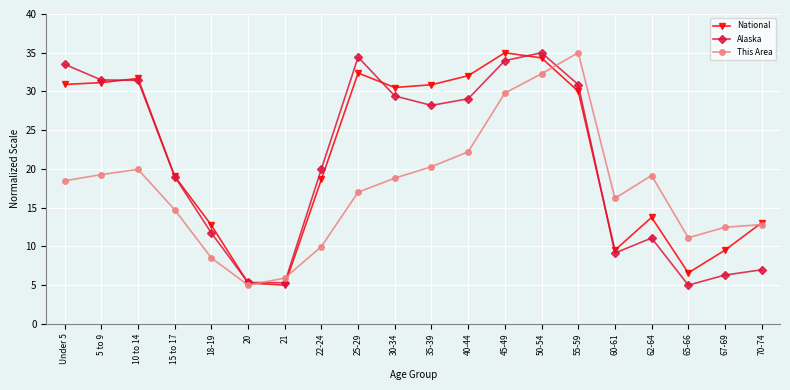

What is the value of the This Area point at the 10th from the left?

18.8